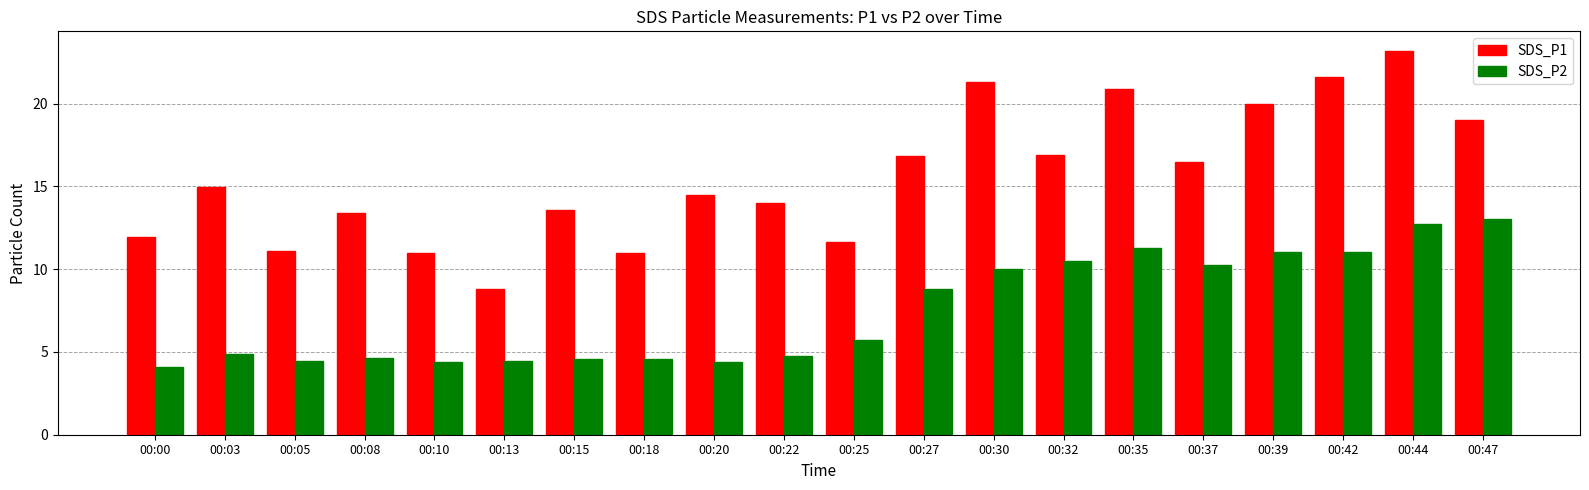

What are all the series names shown in the legend?

SDS_P1, SDS_P2